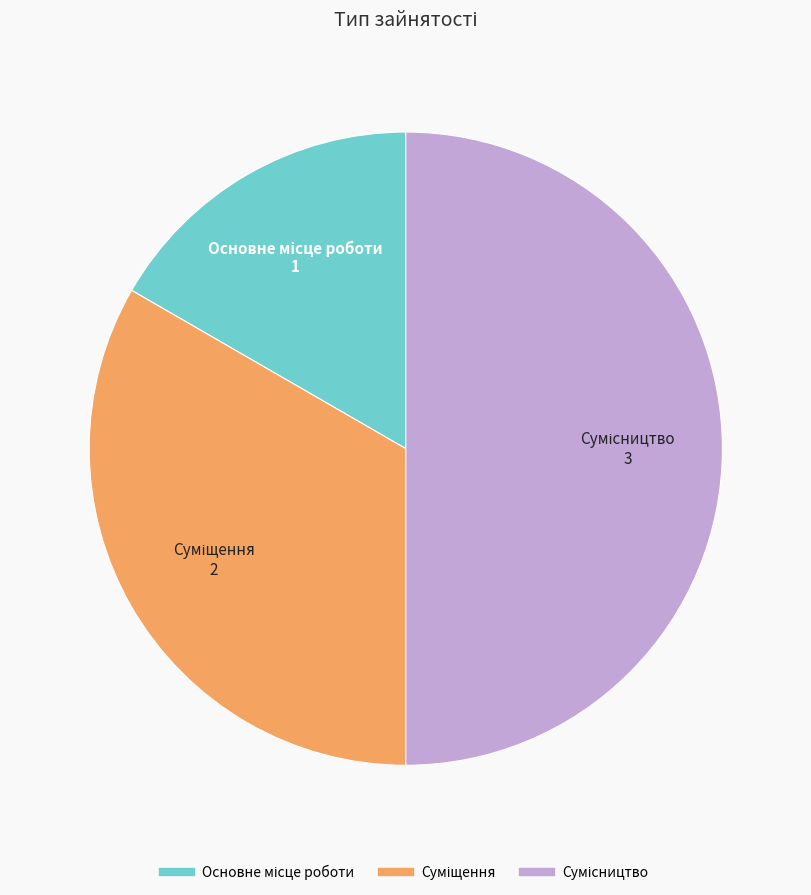

Count the number of slices in the pie.

3